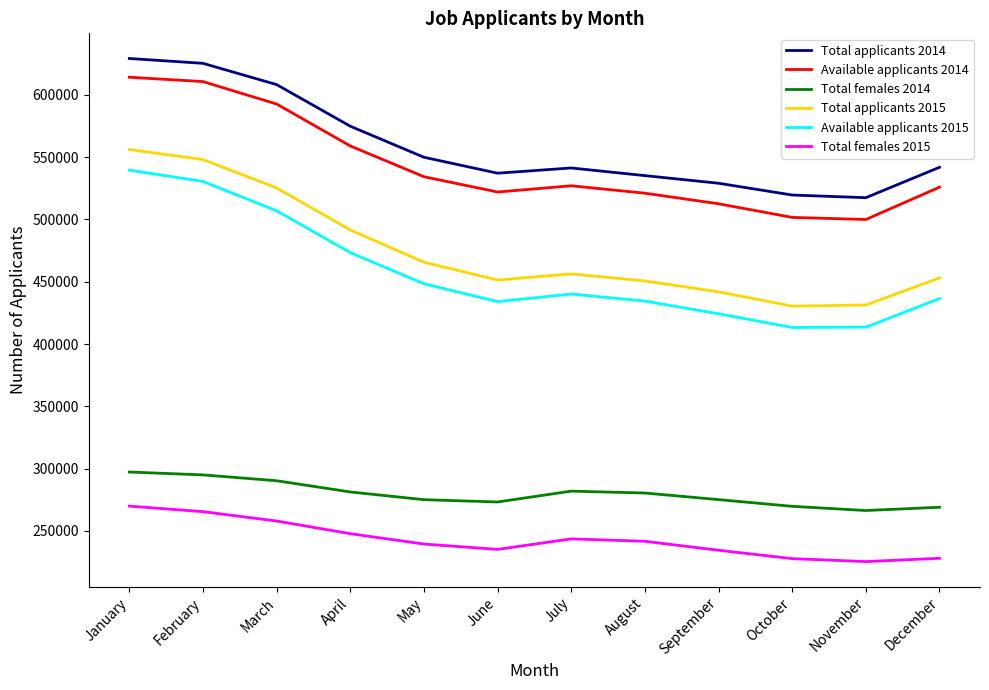

Does the chart have visible grid lines?

No